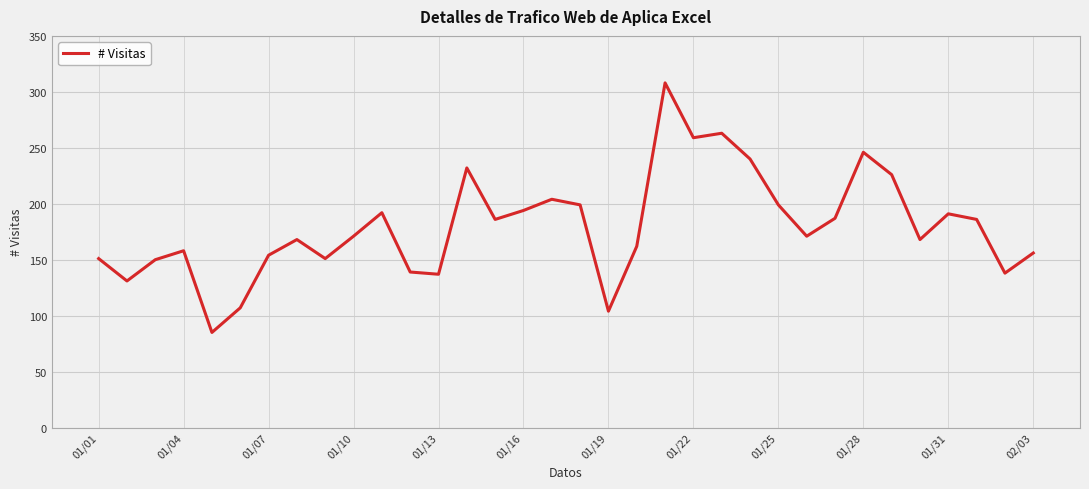

What is the maximum value shown in the chart?

308